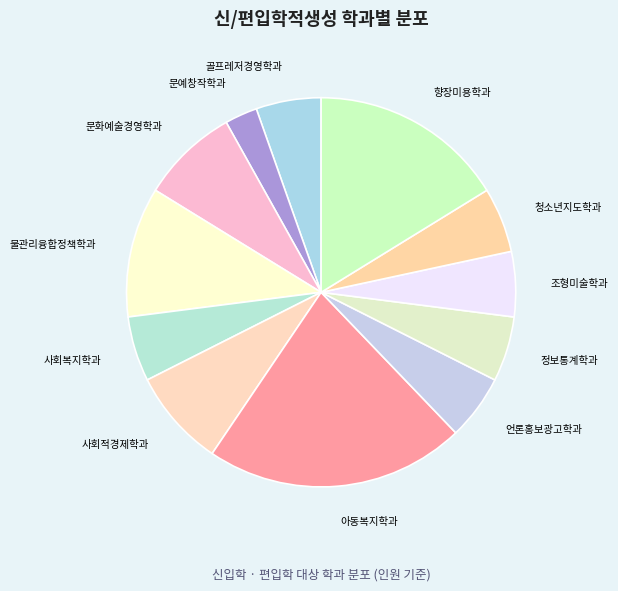

Which slice is the smallest?

문예창작학과